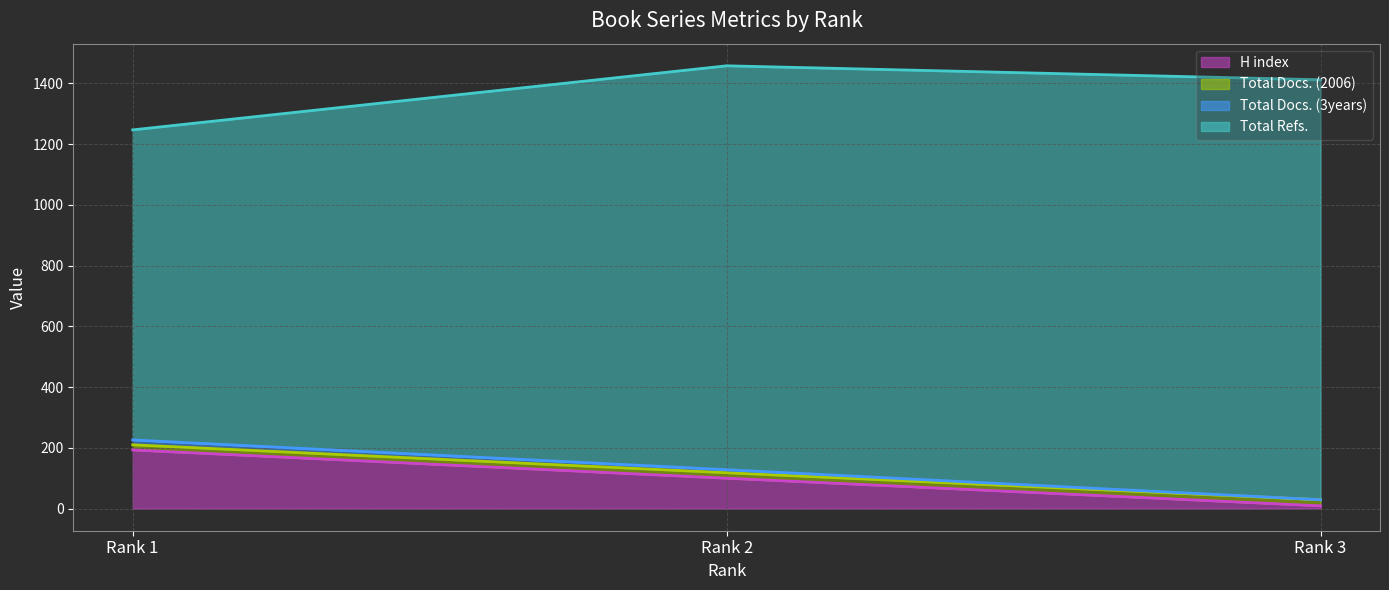

At which category is the sum across all series the highest?

Rank 1